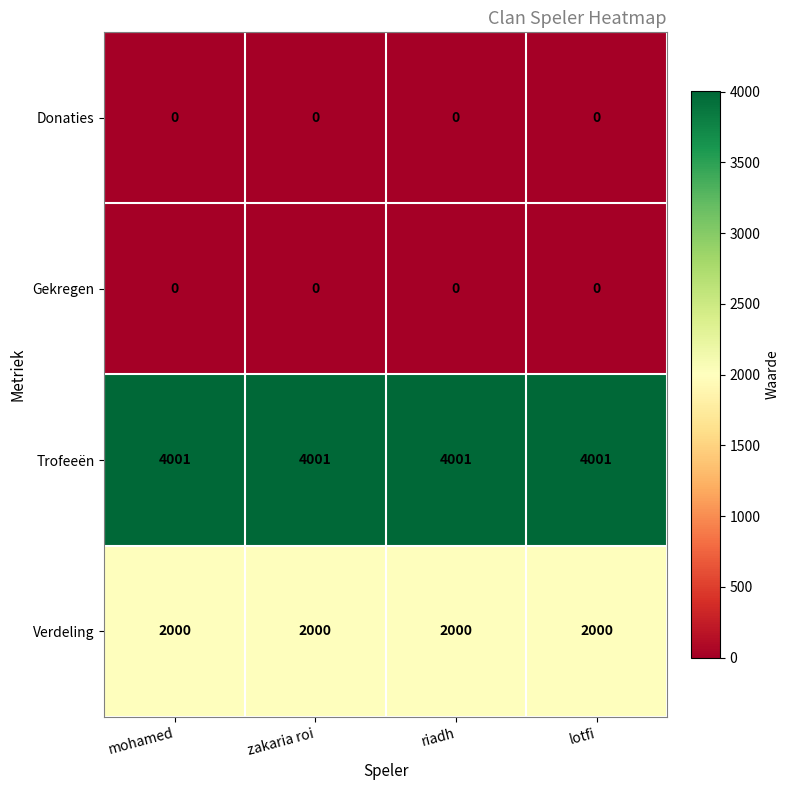

The value of Verdeling at mohamed is 936. True or false?

False